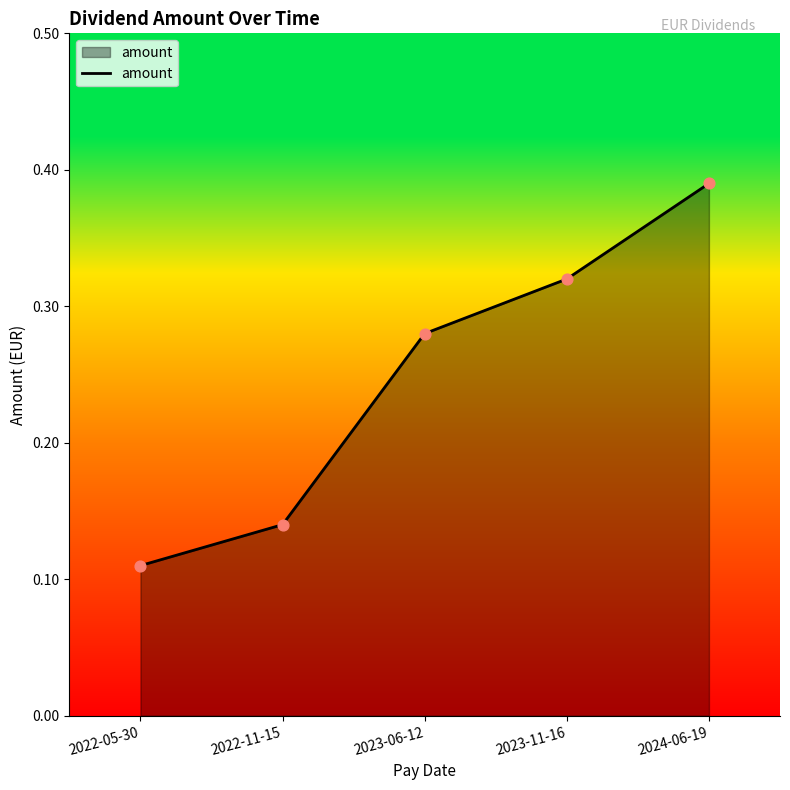

Which has a higher value, 2023-11-16 or 2024-06-19?

2024-06-19